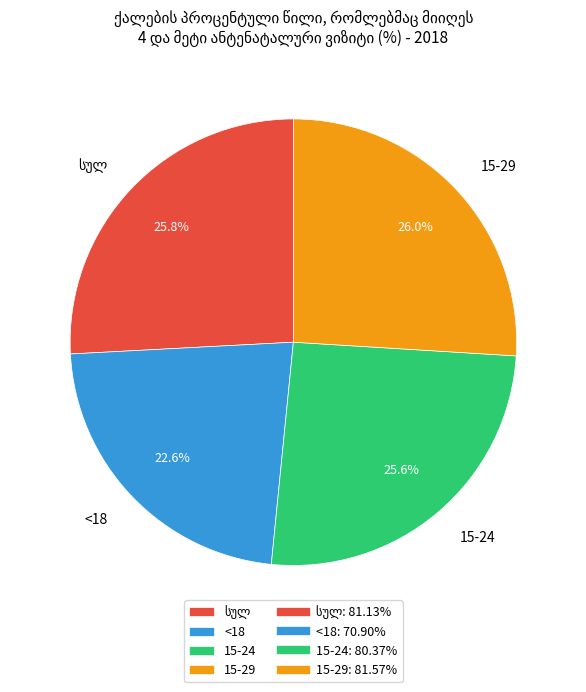

What is the smallest slice in the pie chart?

<18